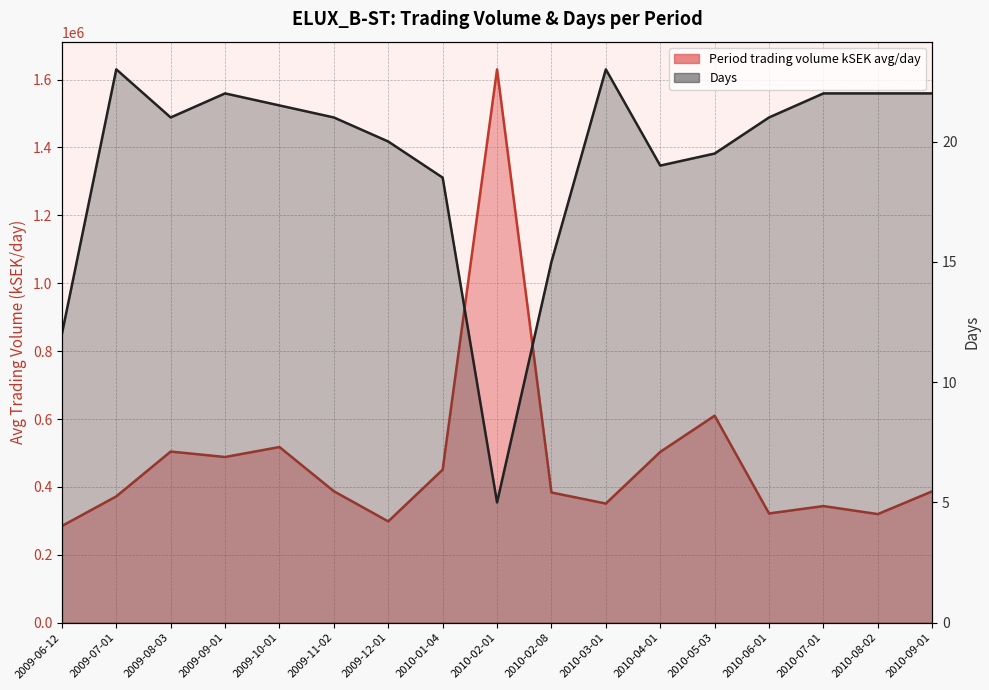

Reading left to right, what are all the values shown in this chart?

Period trading volume kSEK avg/day: 284989.2	372148.4	504236.2	488160.6	517521.8	387280.9	298503.9	450878.2	1630011.2	383620.8	351039.3	503113.9	609824.5	321897.4	343634.8	319997.9	387077.0
Days: 12.0	23.0	21.0	22.0	21.5	21.0	20.0	18.5	5.0	15.0	23.0	19.0	19.5	21.0	22.0	22.0	22.0